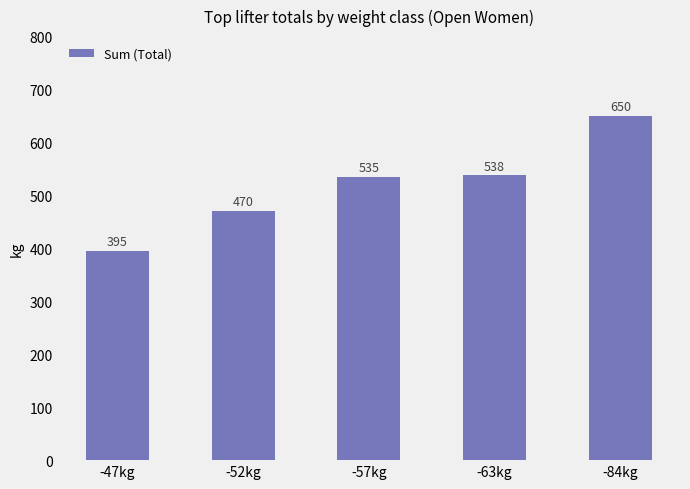

Which category has the lowest value across all series?

-47kg